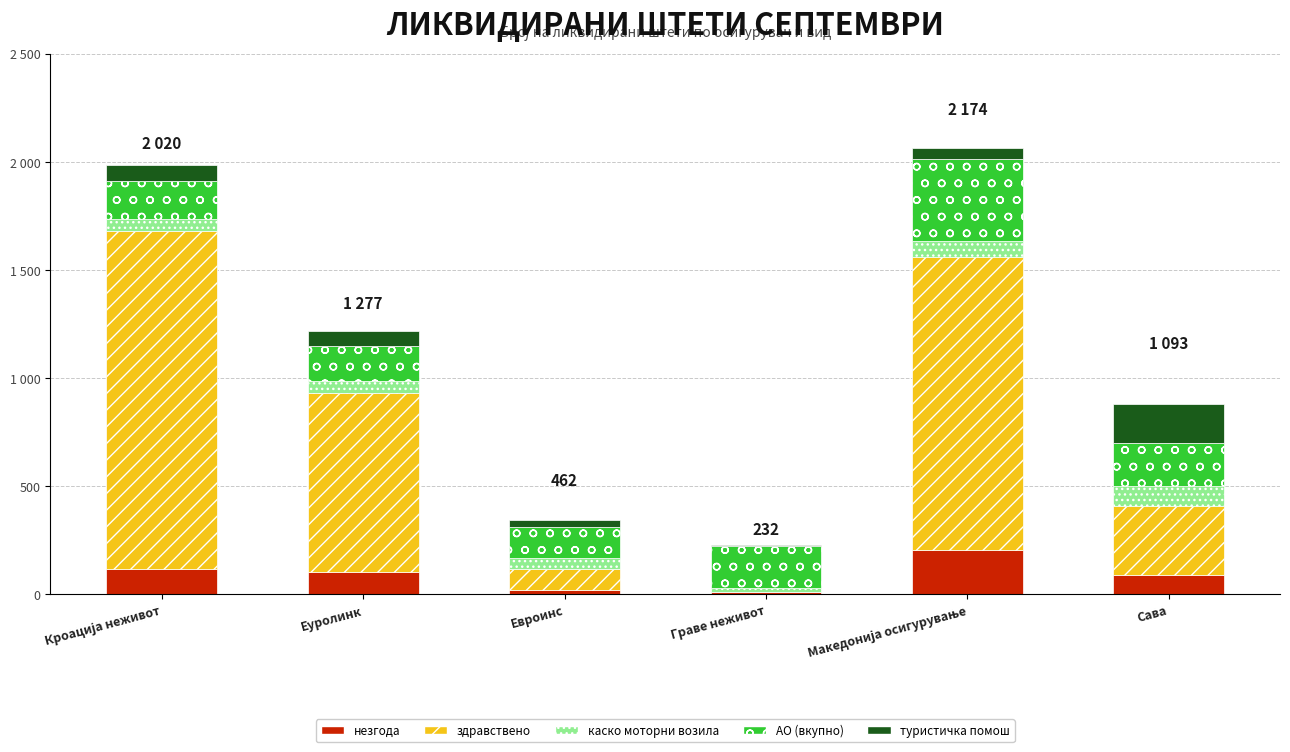

What are all the series names shown in the legend?

незгода, здравствено, каско моторни возила, АО (вкупно), туристичка помош